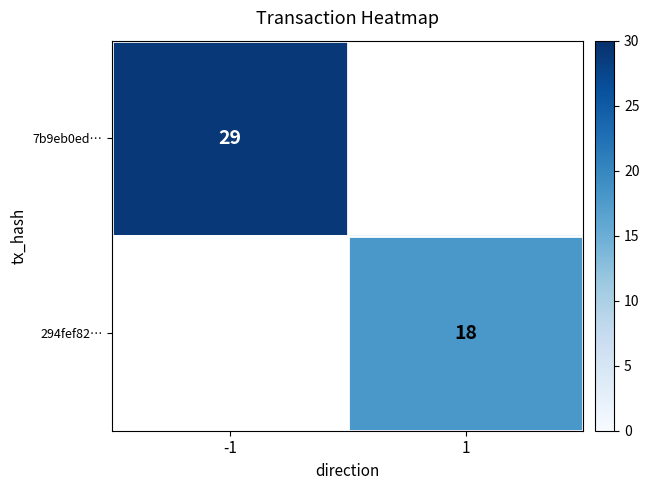

Which category has the lowest value in the 294fef82… series?

-1